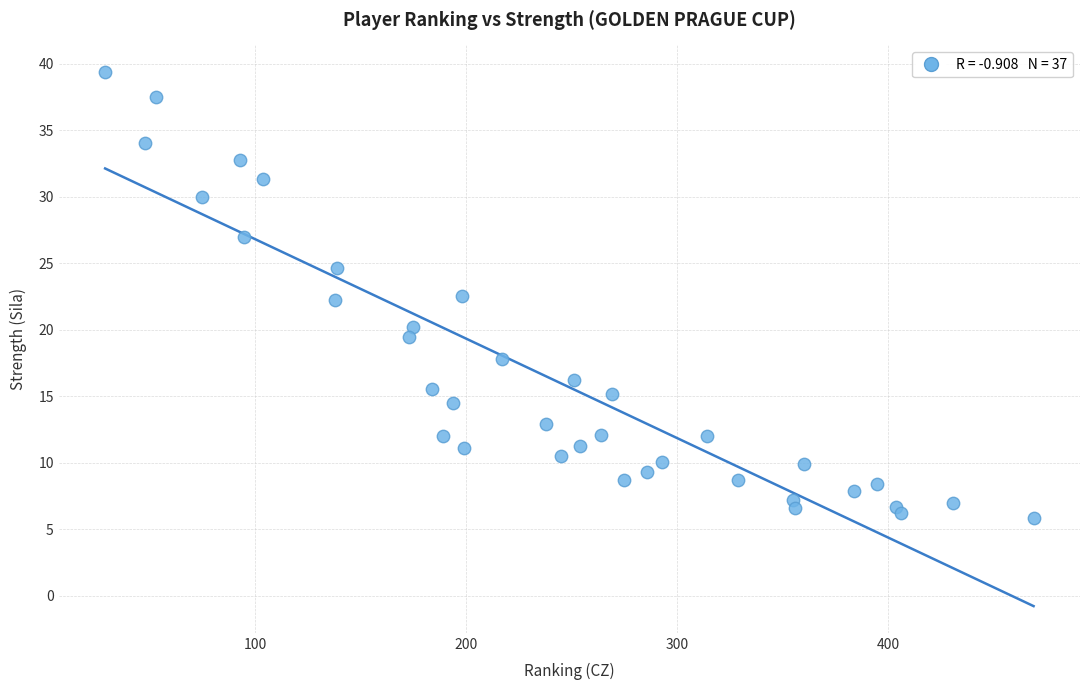

What is the range of Y values (max minus min)?

33.5